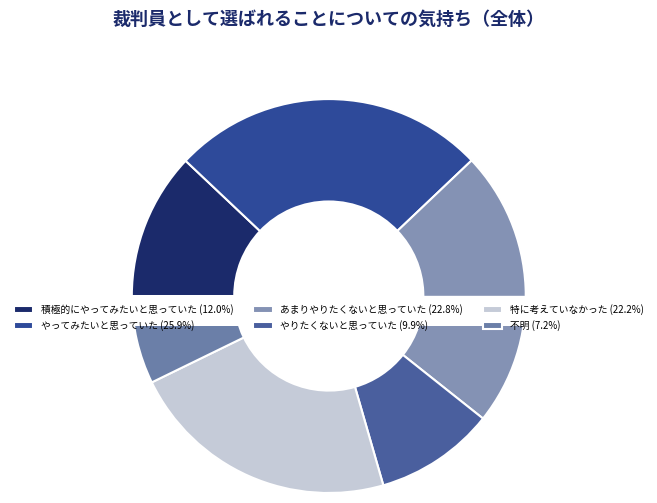

To the nearest percent, what percentage of the pie is やってみたいと思っていた?

26%